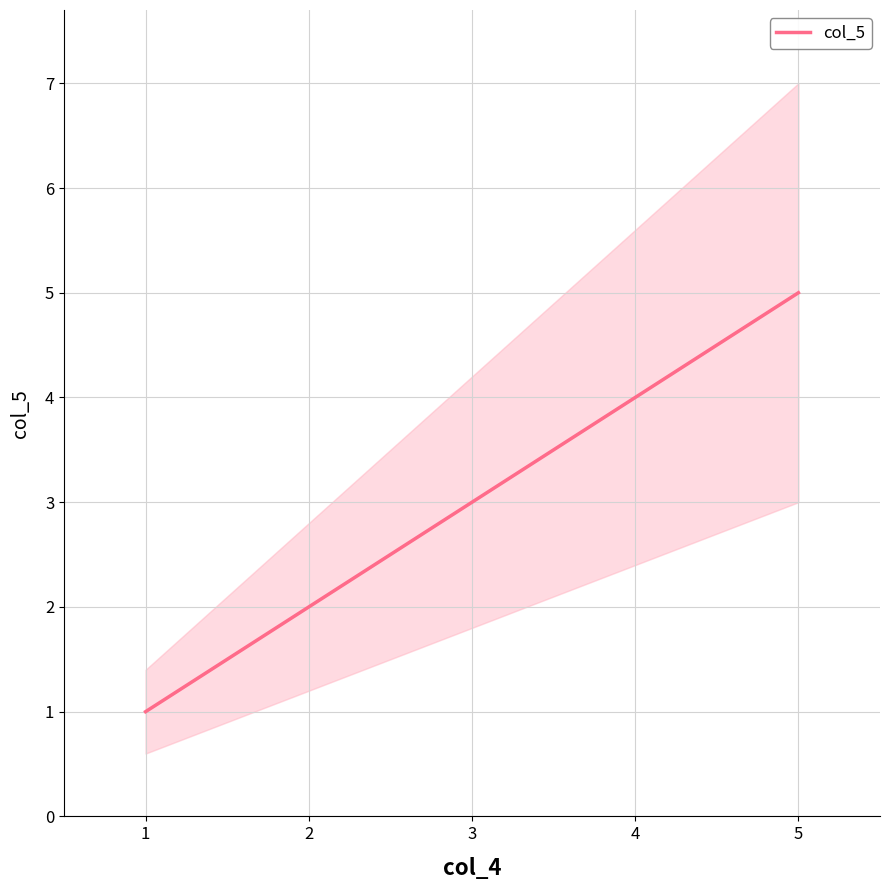

What is the sum of all values?

15